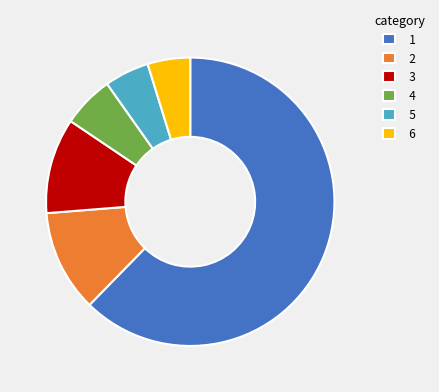

Do 3 and 5 together represent more than half of the pie?

No